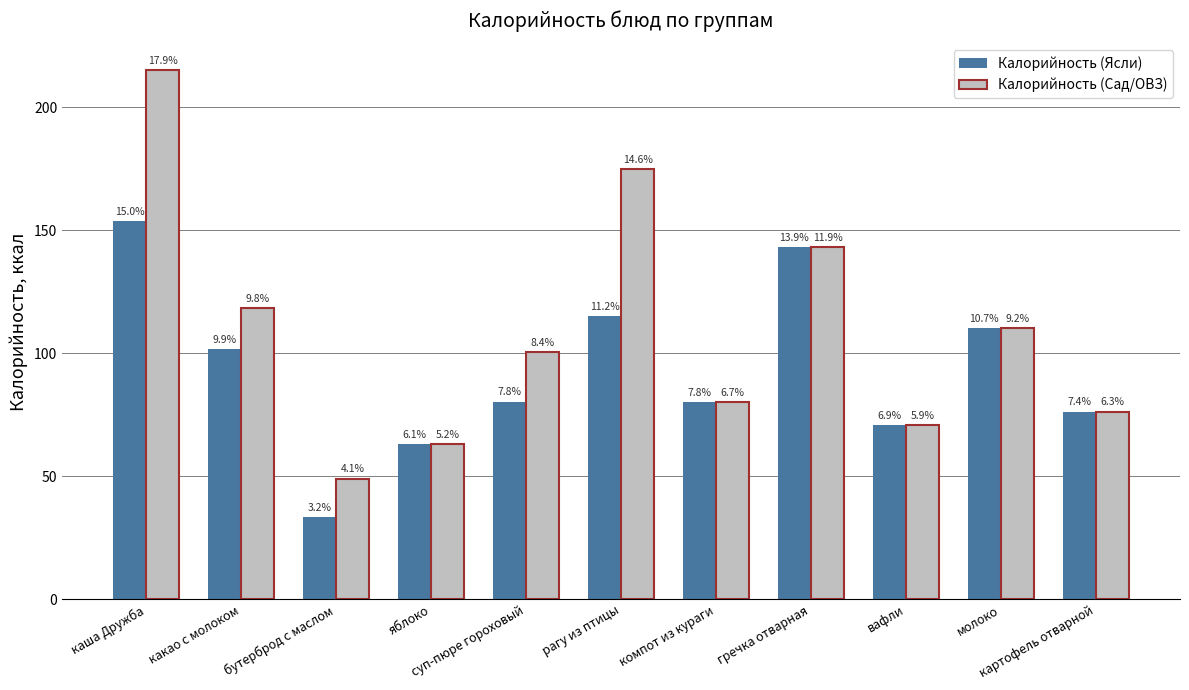

How many bars are there in each group?

2